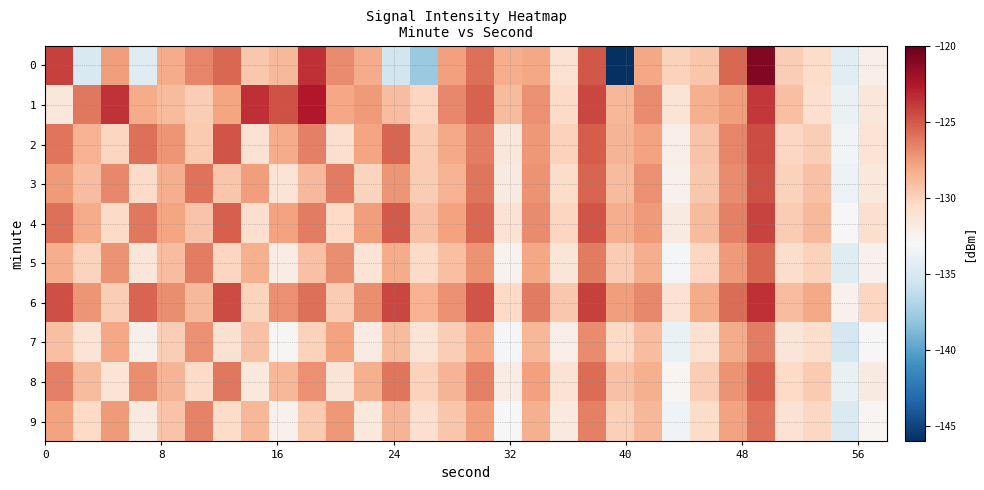

What is the maximum value shown in the chart?

-121.0